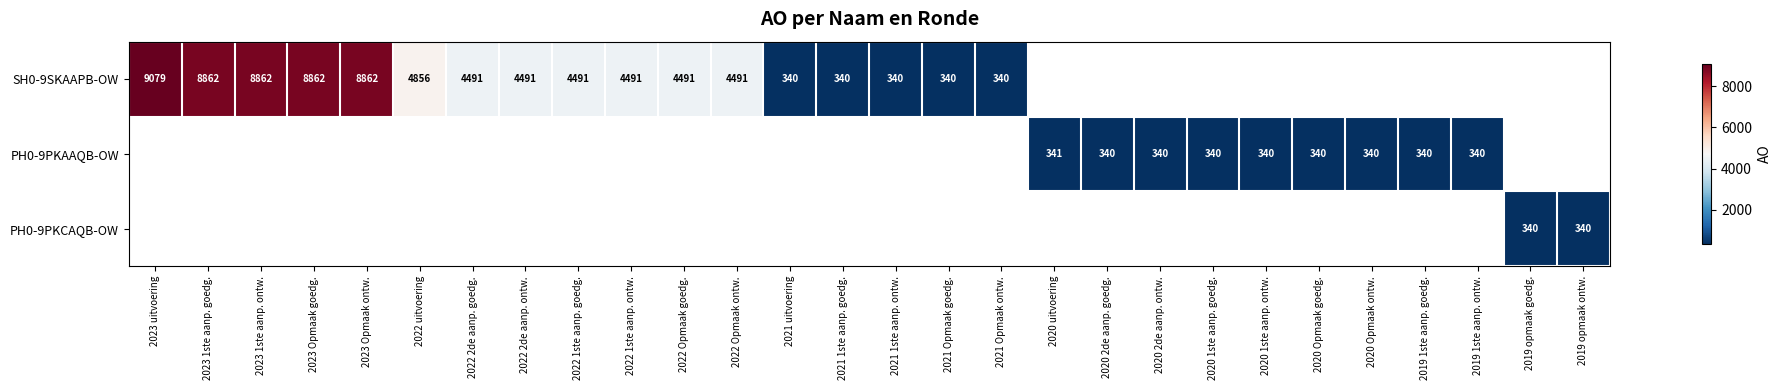

The value of SH0-9SKAAPB-OW at 2022 2de aanp. ontw. is 4491. True or false?

True